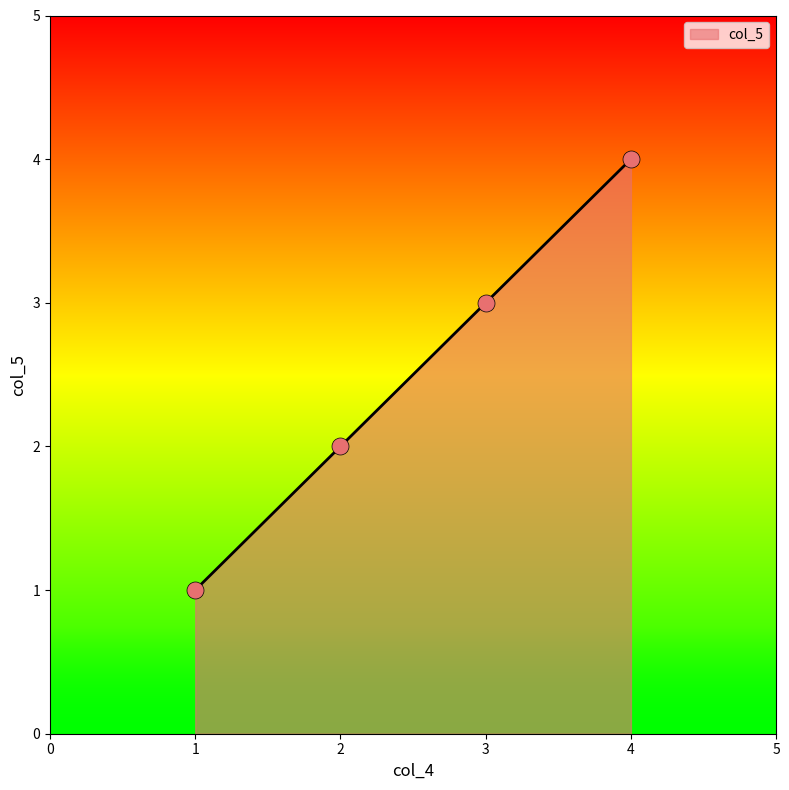

Approximately how many times larger is the value at 2 compared to 3?

0.7